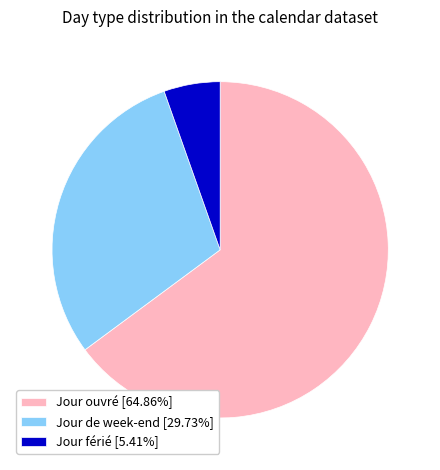

Count the number of slices in the pie.

3